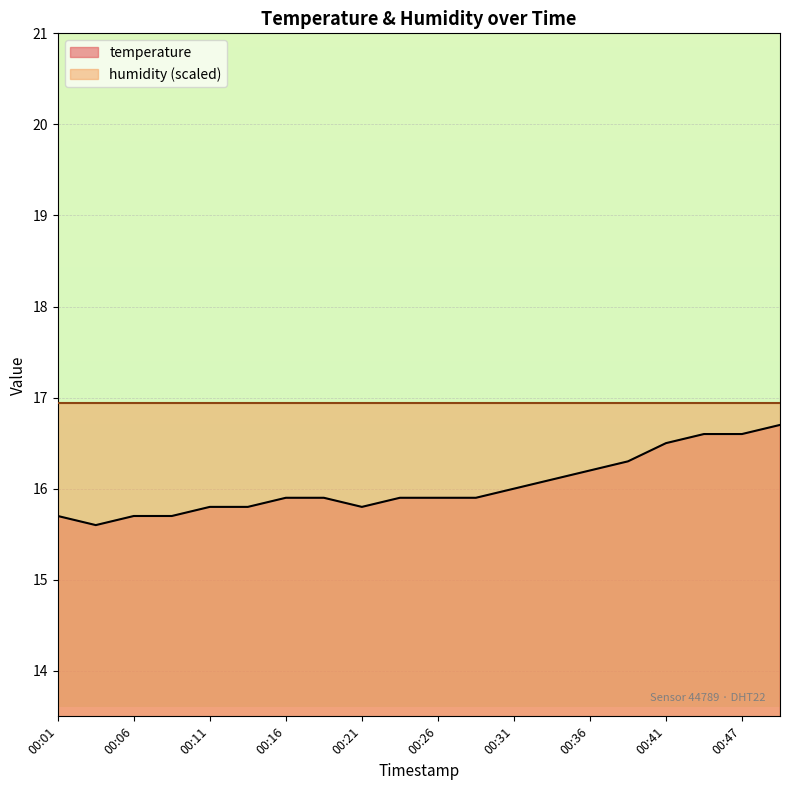

How many interior local valleys (lower than both neighbors) does the data have?

2